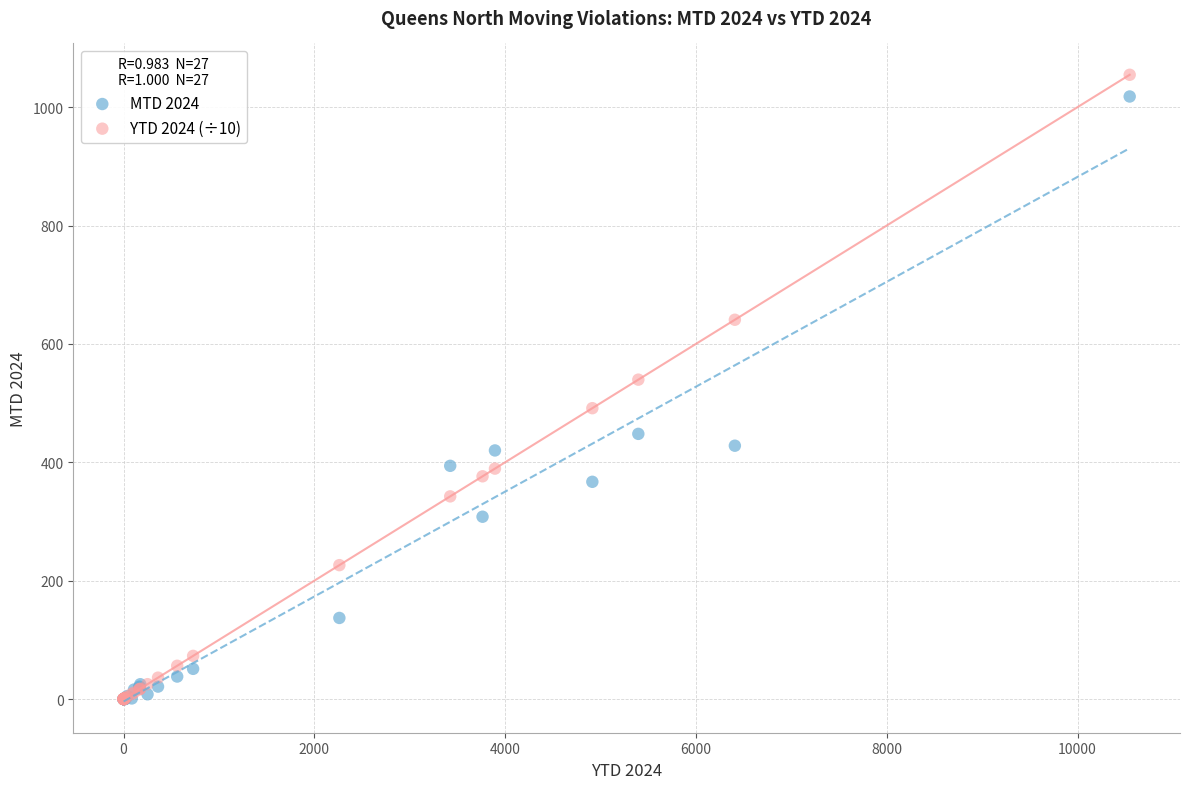

In the MTD 2024 series, what Y value is closest to 509?

448.0